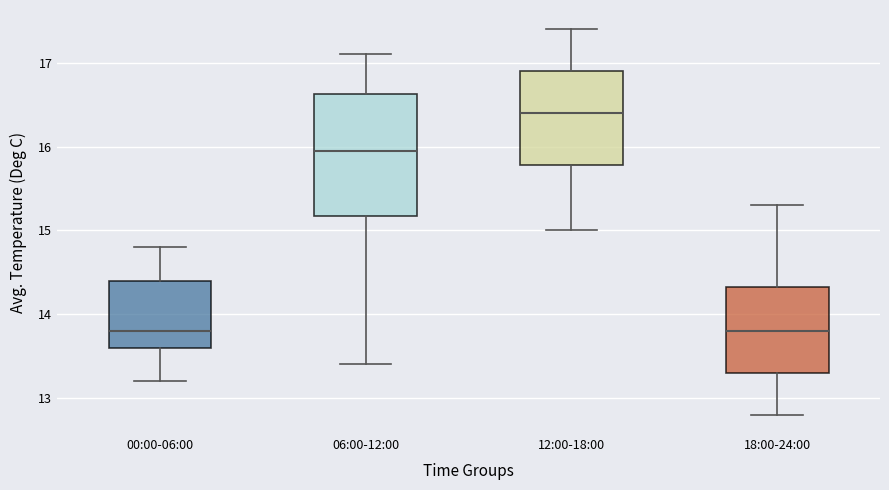

Where is the upper edge of the box for 18:00-24:00 on the y-axis? The values are not printed on the chart, so give them approximately, as read against the axis.

14.3